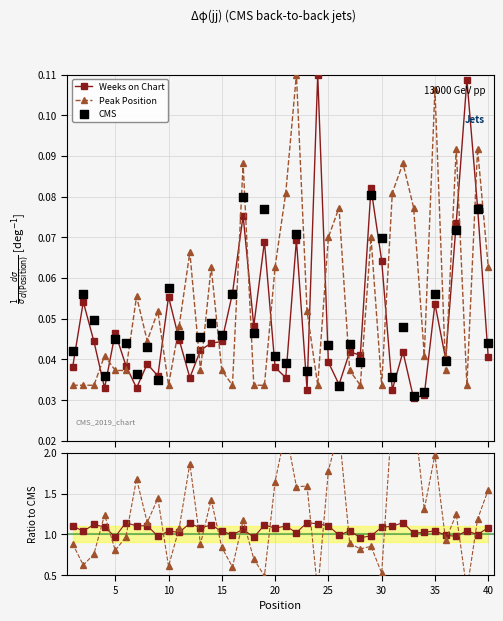

Which series reaches the minimum Y coordinate?

CMS